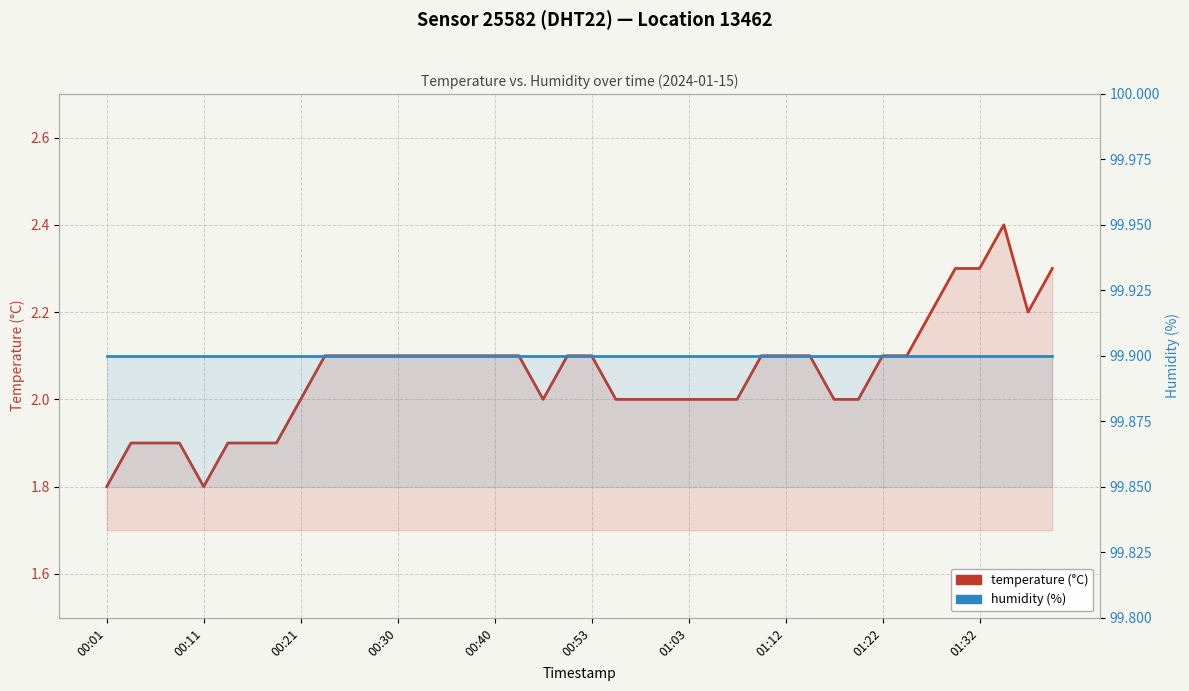

True or false: temperature and humidity cross at least once.

False